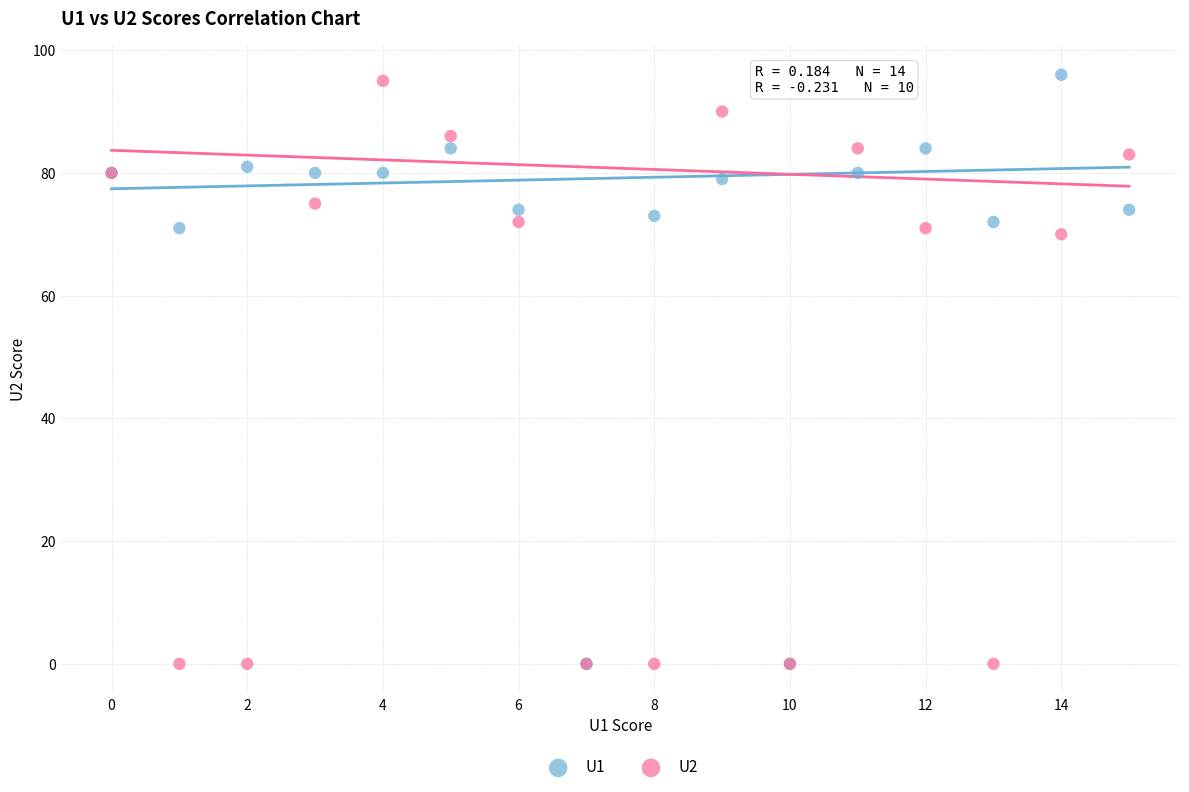

What are all the series names shown in the legend?

U1, U2